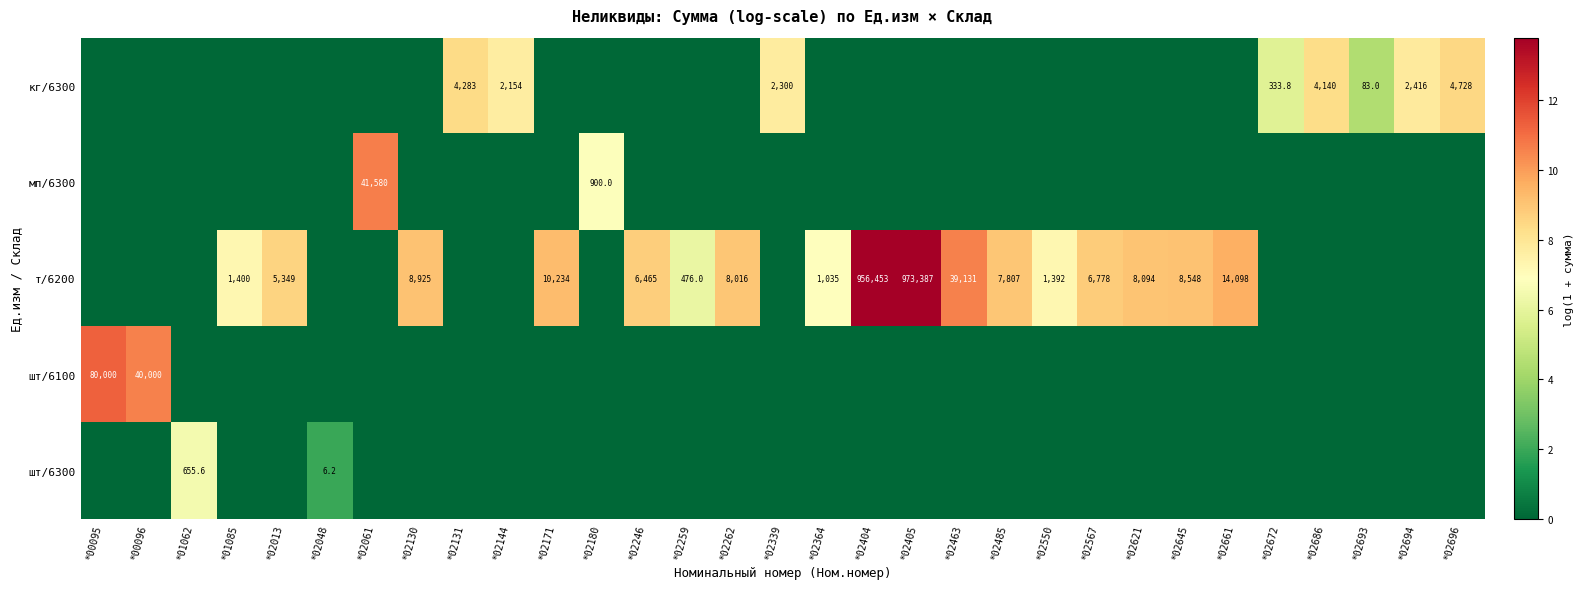

The value of т/6200 at *02645 is 12867.4. True or false?

False